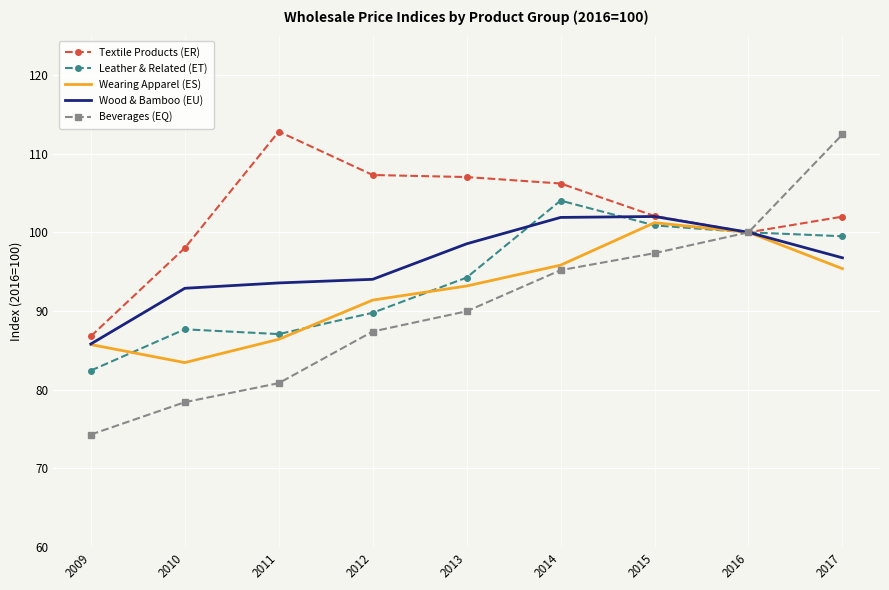

Is the value of Leather & Related (ET) at 2012 greater than the value of Wood & Bamboo (EU) at 2017?

No